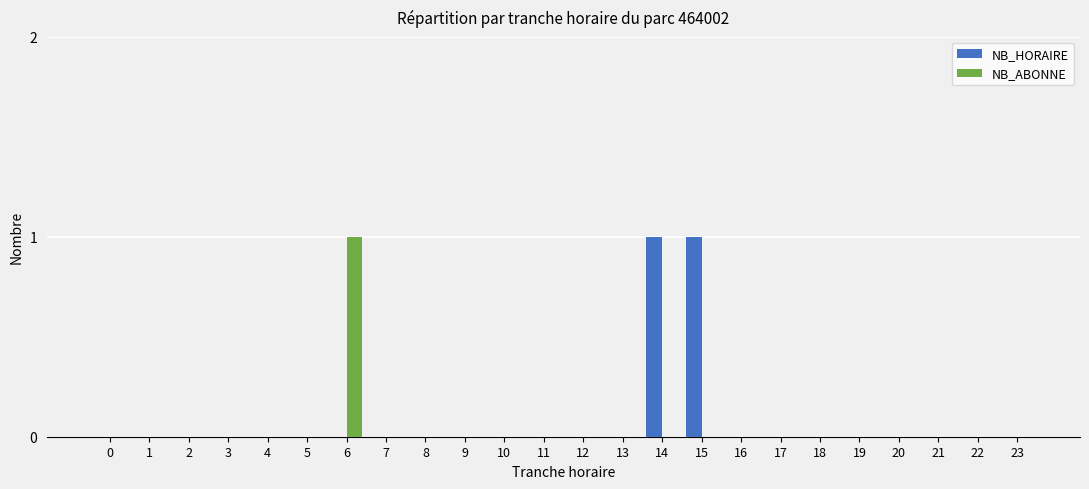

Is the value of NB_ABONNE at 6 greater than the value of NB_HORAIRE at 6?

Yes